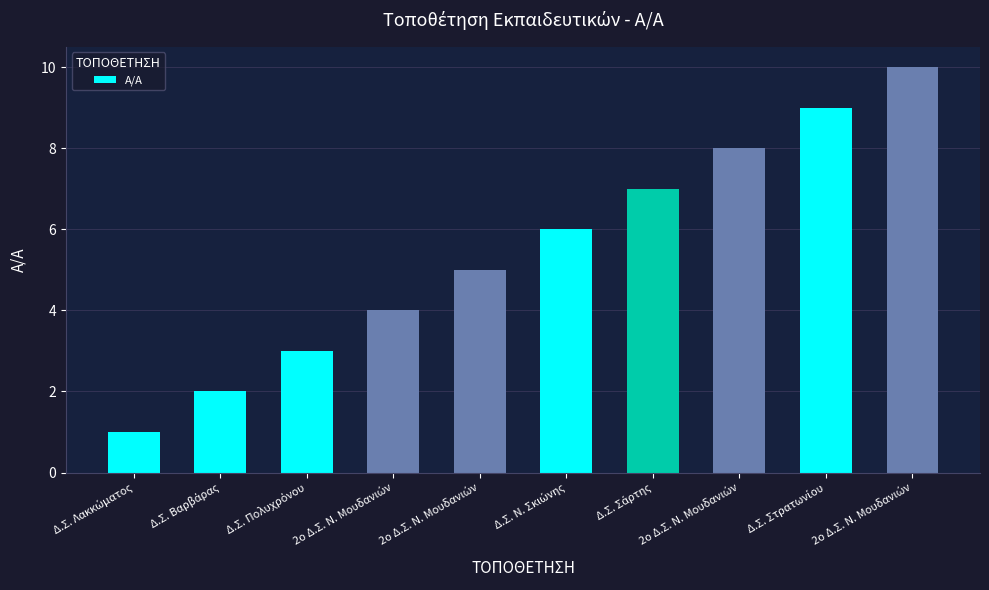

Are the bars grouped side by side (vs. stacked)?

No